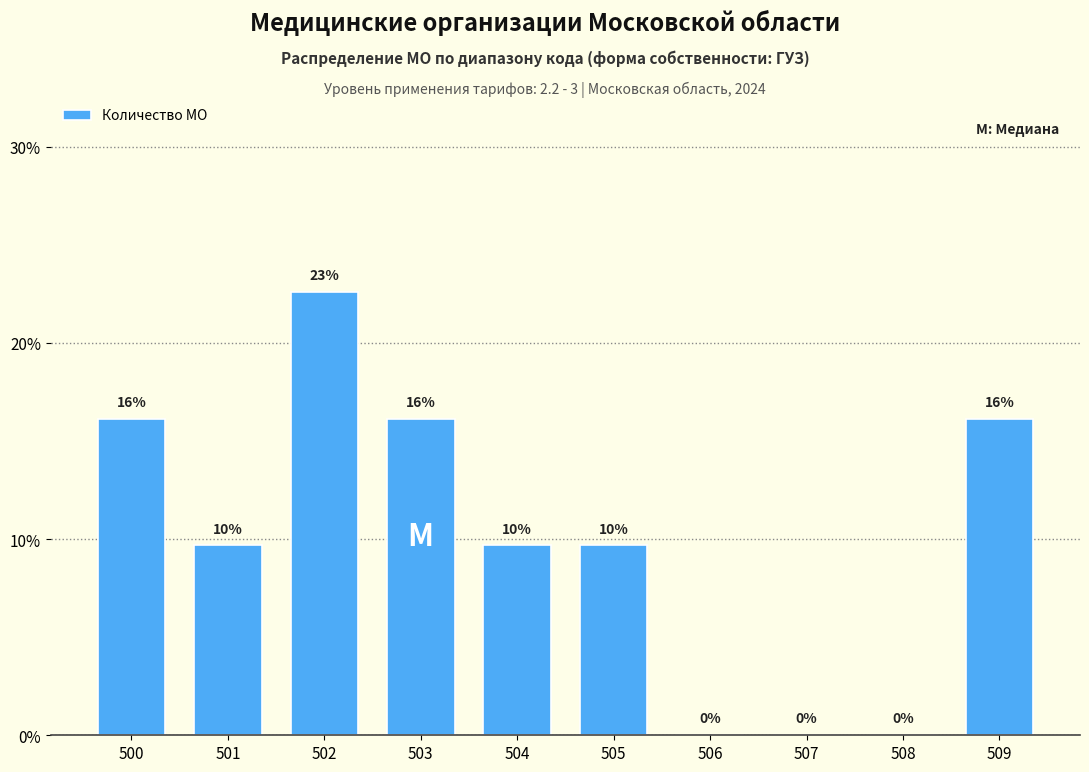

Are the bars horizontal?

No